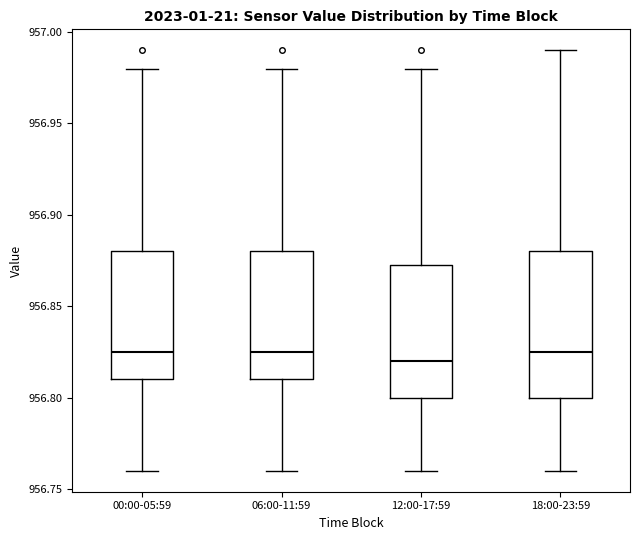

Where does the lower whisker of the box for 18:00-23:59 end on the y-axis? The values are not printed on the chart, so give them approximately, as read against the axis.

956.760